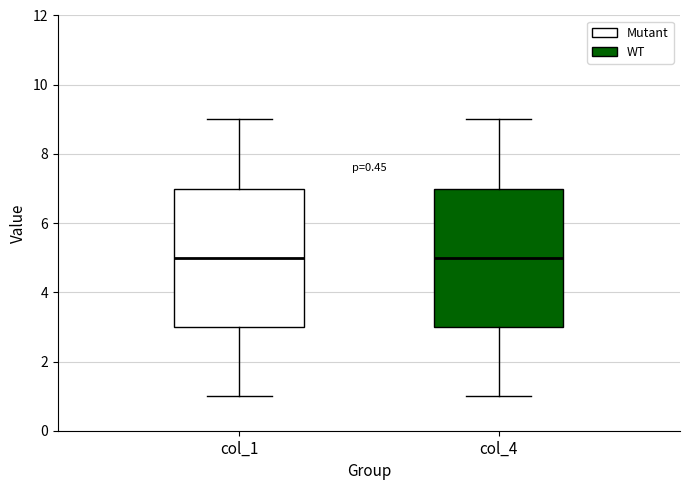

Where does the median line of the box for col_1 sit on the y-axis? The values are not printed on the chart, so give them approximately, as read against the axis.

5